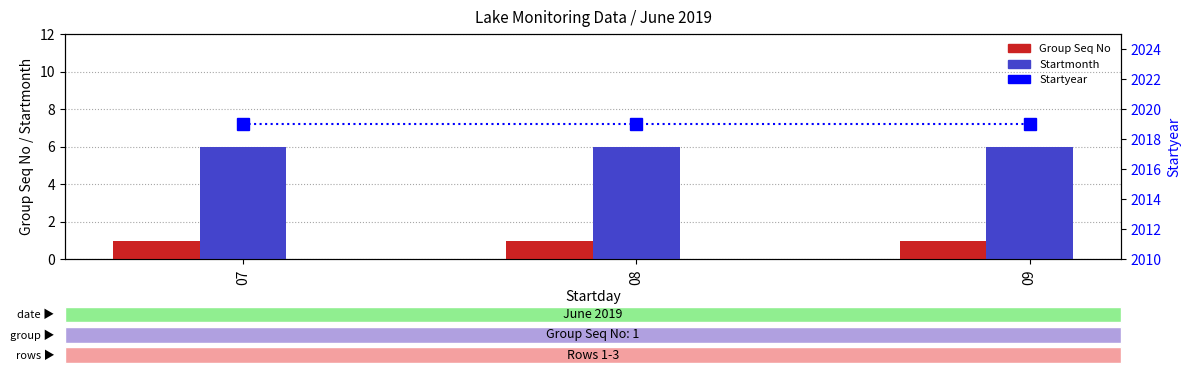

What is the value of the Startmonth bar at the 1st from the left?

6